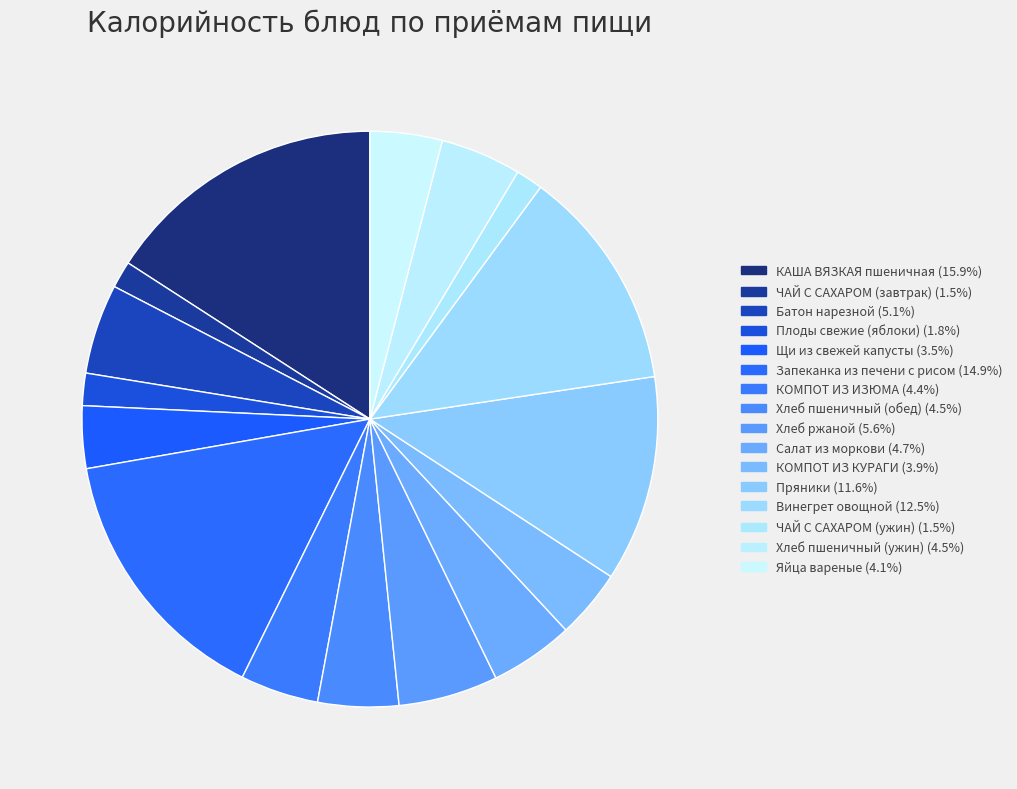

Is it true that КАША ВЯЗКАЯ пшеничная is 16% of the pie?

True